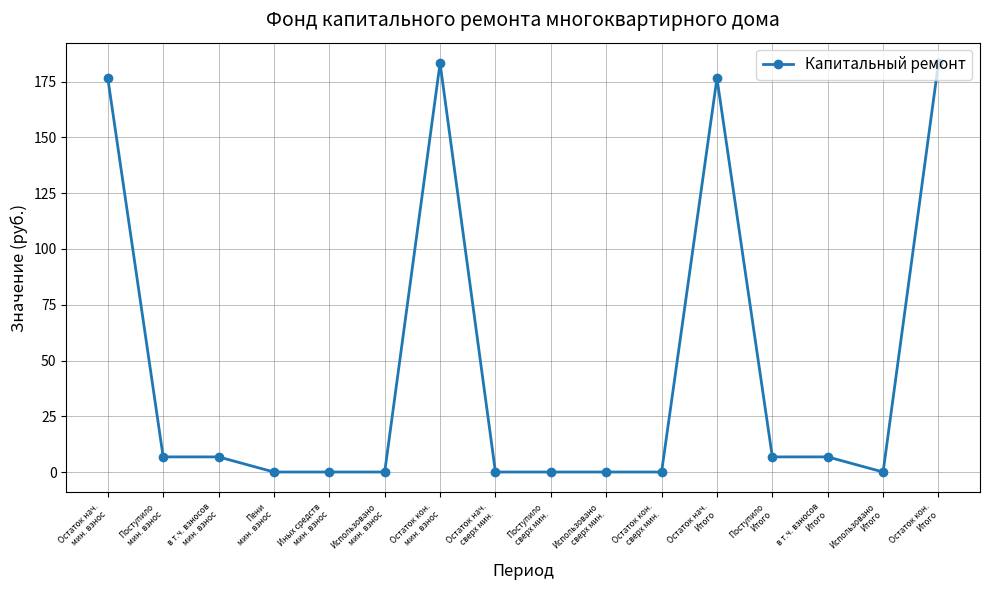

What is the sum of the values at Остаток нач.
мин. взнос and Остаток кон.
сверх мин.?

176.6